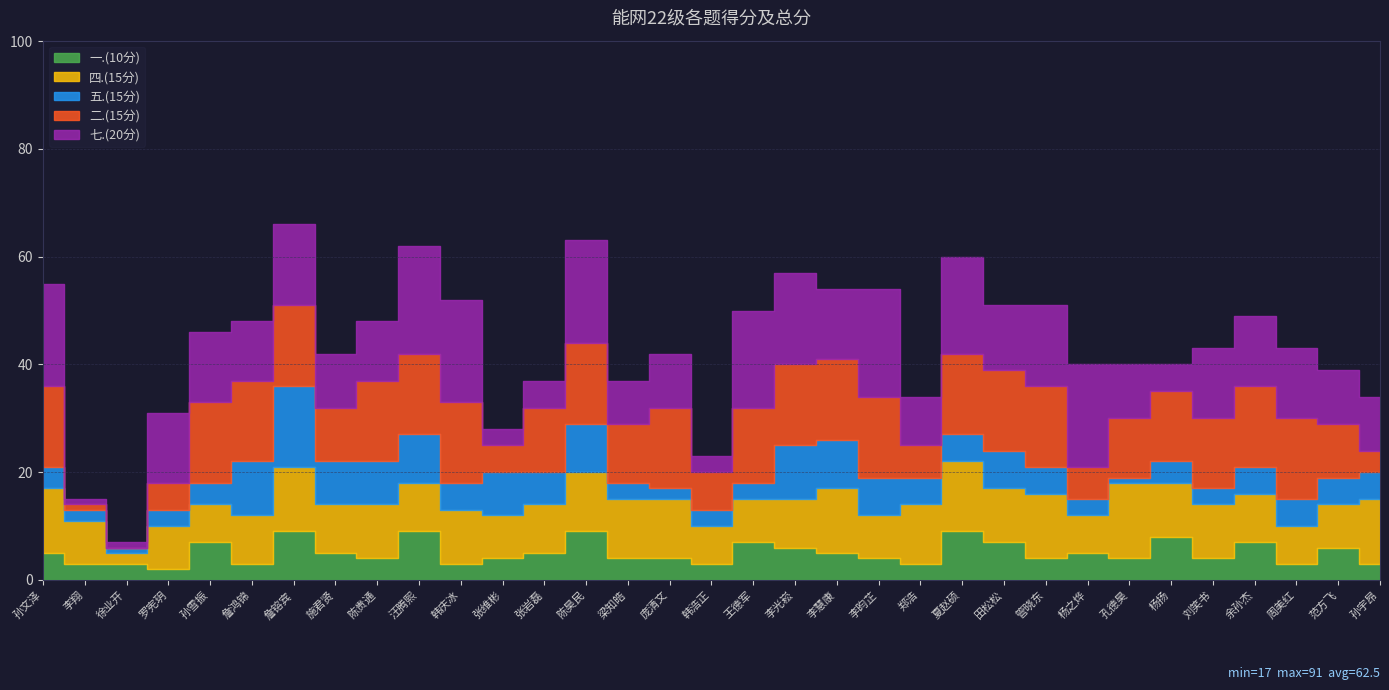

Reading left to right, what are all the values shown in this chart?

总分: 80	17	19	44	64	66	91	64	65	87	73	49	55	86	48	58	36	67	77	72	74	54	85	74	76	57	59	59	60	71	64	62	49
七.(20分): 19	1	1	13	13	11	15	10	11	20	19	3	5	19	8	10	3	18	17	13	20	9	18	12	15	19	10	5	13	13	13	10	10
二.(15分): 15	1	0	5	15	15	15	10	15	15	15	5	12	15	11	15	7	14	15	15	15	6	15	15	15	6	11	13	13	15	15	10	4
五.(15分): 4	2	1	3	4	10	15	8	8	9	5	8	6	9	3	2	3	3	10	9	7	5	5	7	5	3	1	4	3	5	5	5	5
四.(15分): 12	8	2	8	7	9	12	9	10	9	10	8	9	11	11	11	7	8	9	12	8	11	13	10	12	7	14	10	10	9	7	8	12
一.(10分): 5	3	3	2	7	3	9	5	4	9	3	4	5	9	4	4	3	7	6	5	4	3	9	7	4	5	4	8	4	7	3	6	3